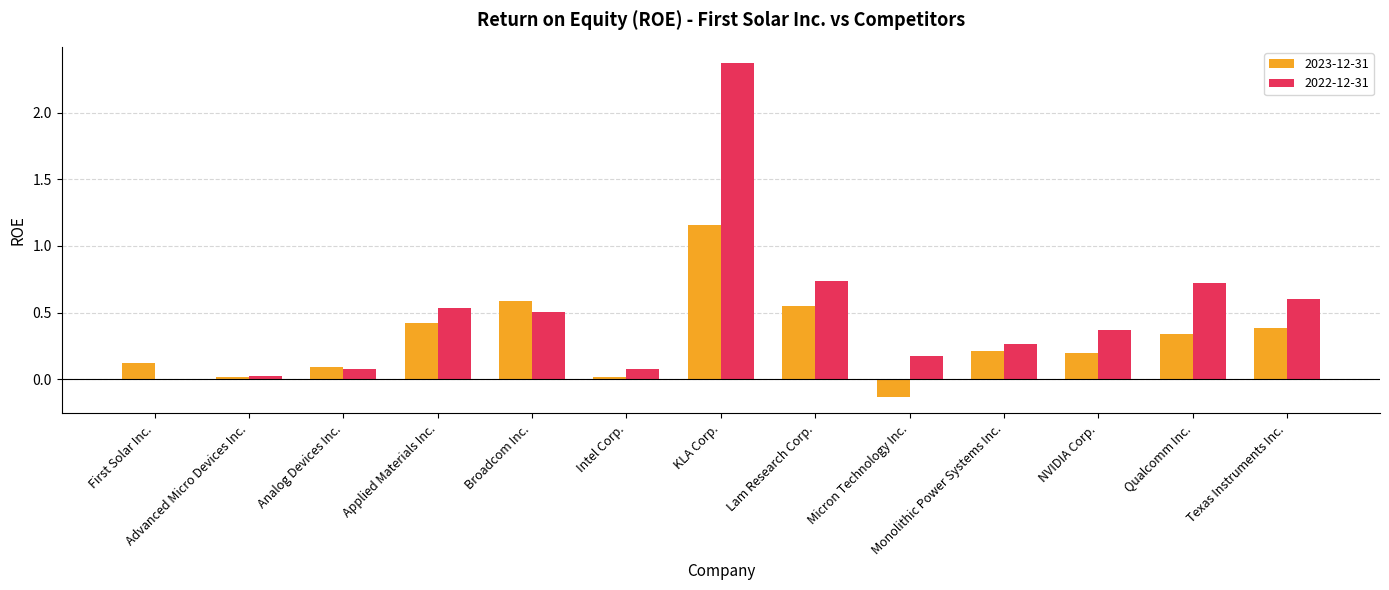

How many categories are shown in the chart?

13